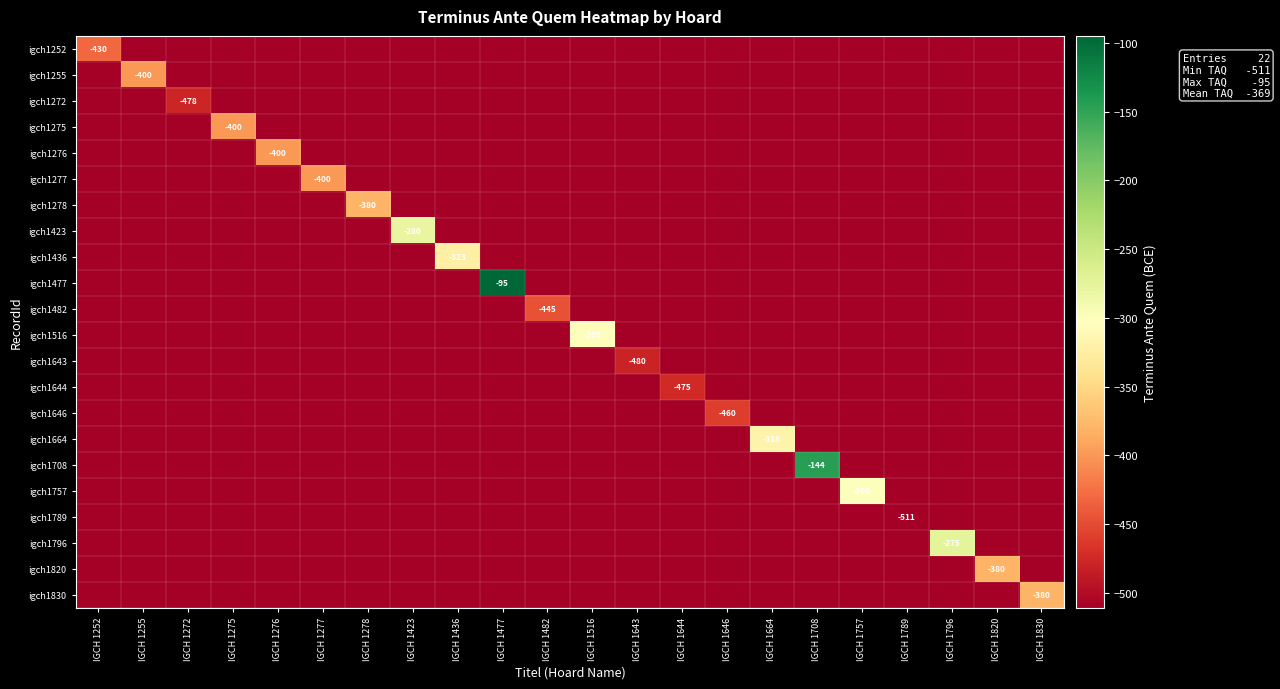

The value of igch1482 at IGCH 1482 is -647. True or false?

False